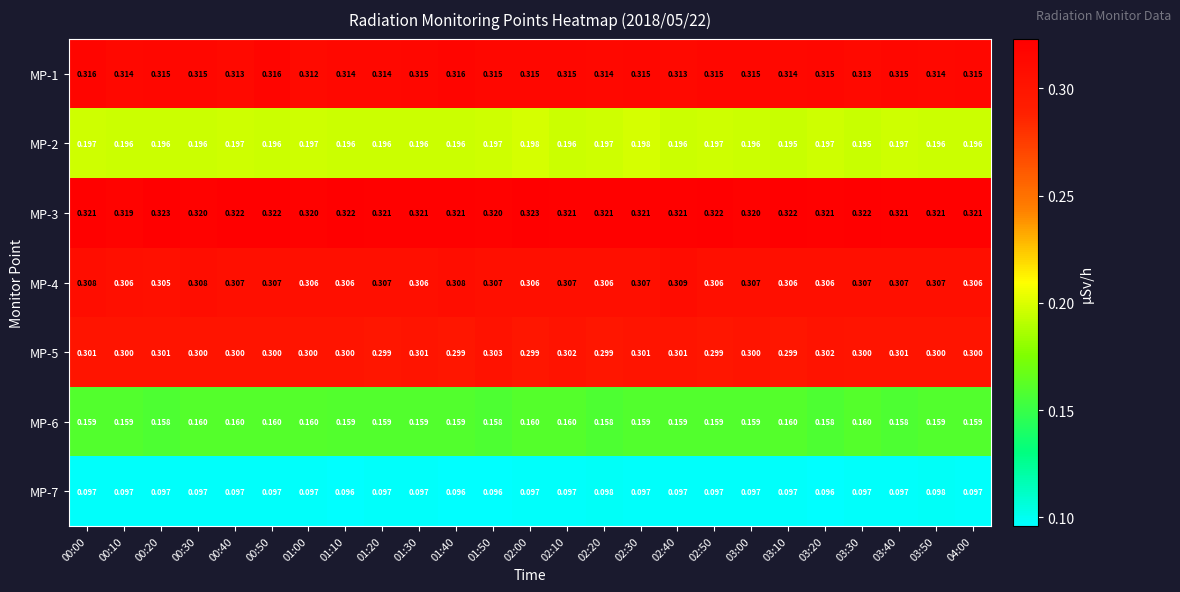

What is the total value across all series at 03:40?

1.7